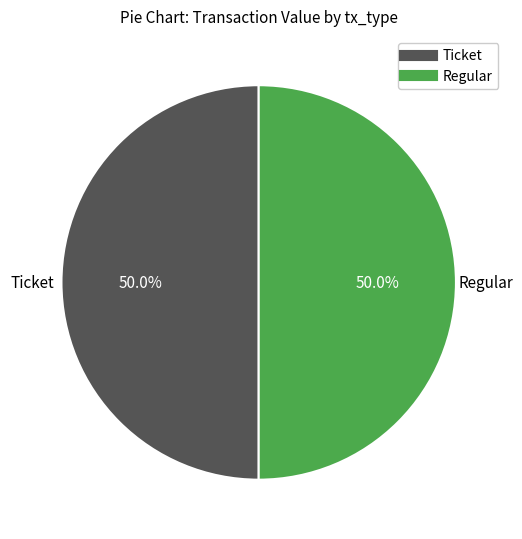

Count the number of slices in the pie.

2